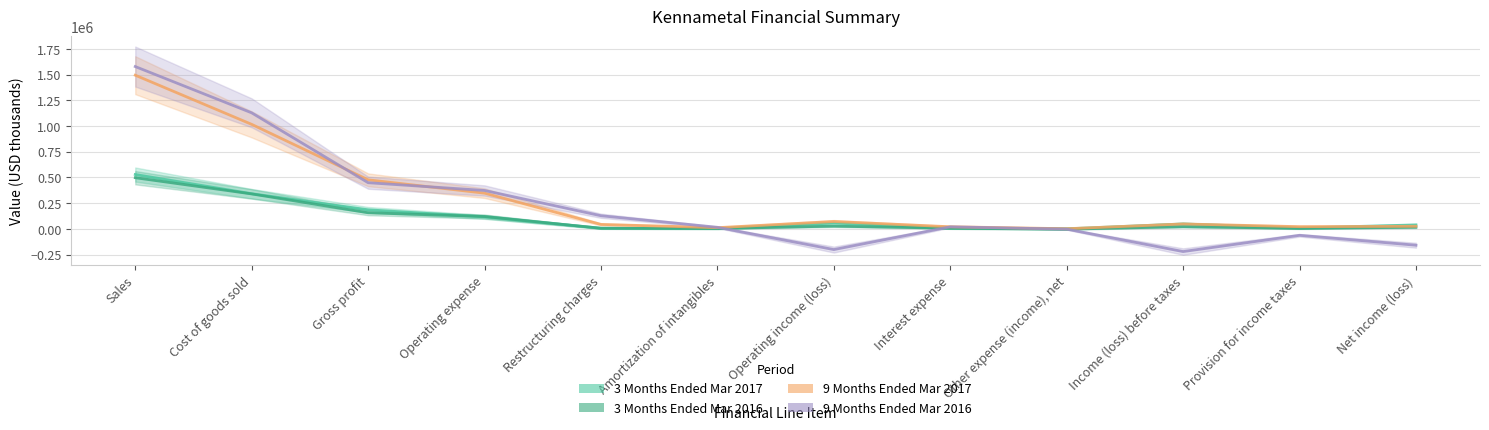

Does the chart have visible grid lines?

Yes